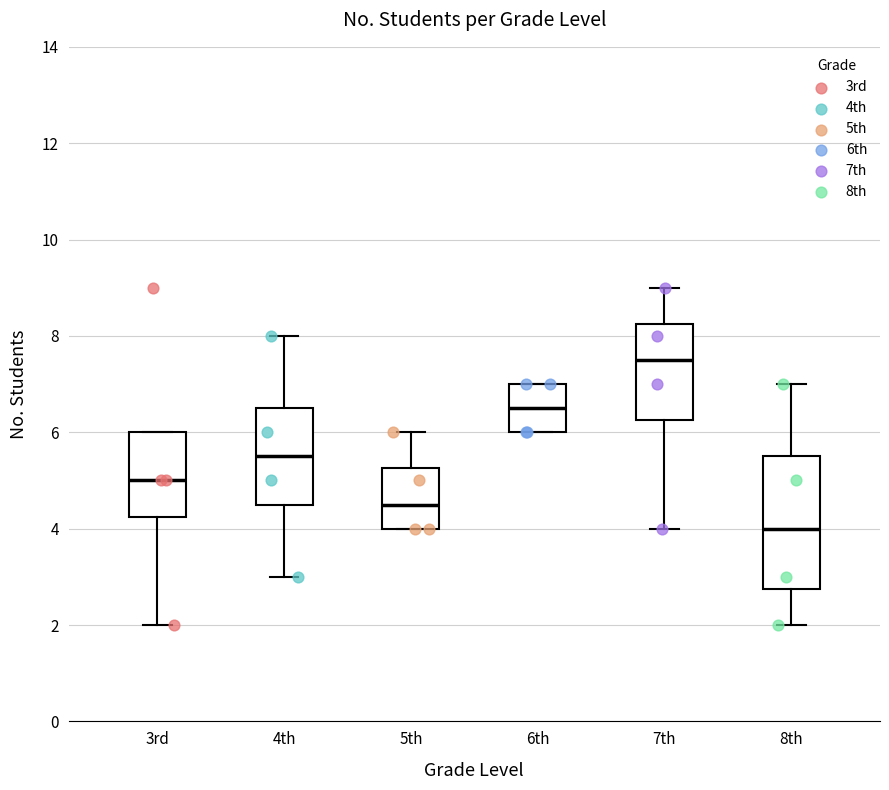

Comparing the boxes themselves (not the whiskers), which one is the tallest?

8th